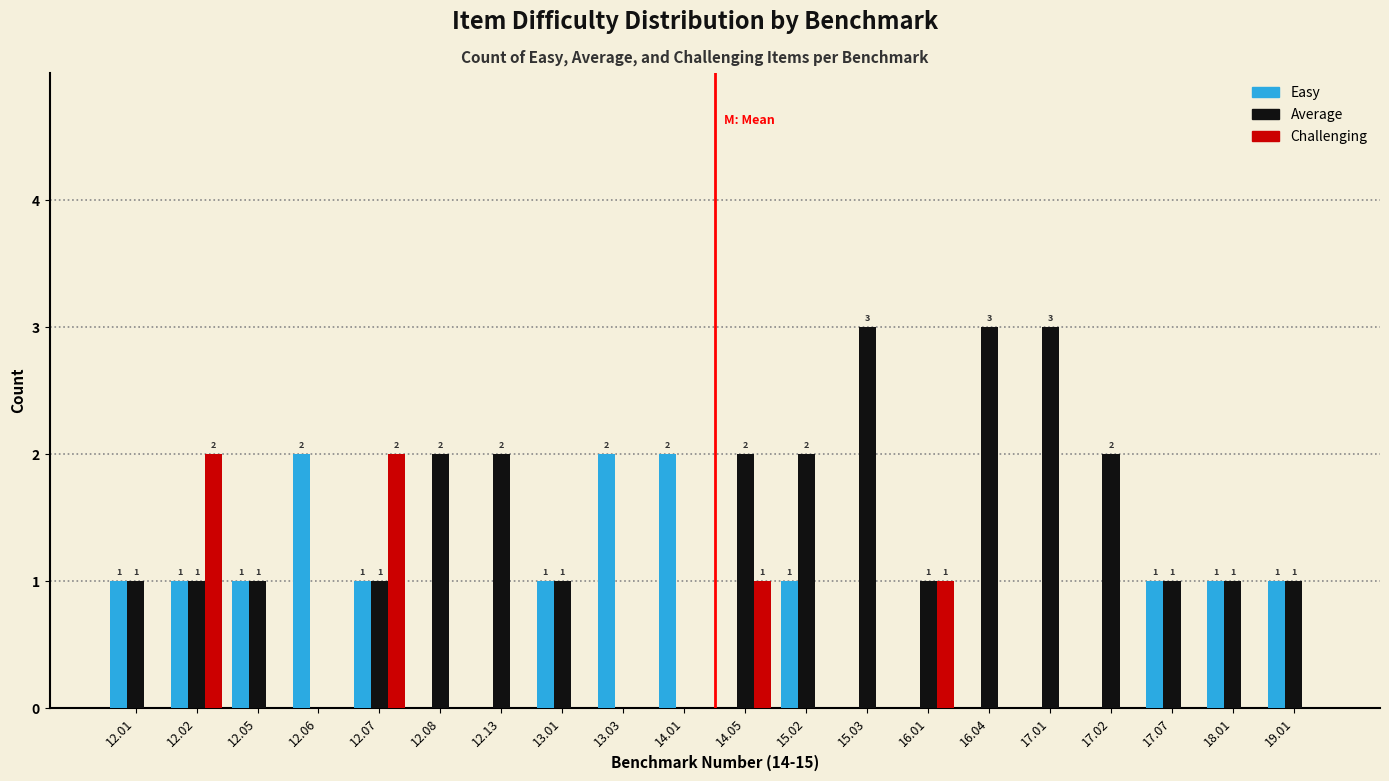

Reading right to left, transcribe all the data shown in this chart.

Easy: 19.01=1	18.01=1	17.07=1	17.02=0	17.01=0	16.04=0	16.01=0	15.03=0	15.02=1	14.05=0	14.01=2	13.03=2	13.01=1	12.13=0	12.08=0	12.07=1	12.06=2	12.05=1	12.02=1	12.01=1
Average: 19.01=1	18.01=1	17.07=1	17.02=2	17.01=3	16.04=3	16.01=1	15.03=3	15.02=2	14.05=2	14.01=0	13.03=0	13.01=1	12.13=2	12.08=2	12.07=1	12.06=0	12.05=1	12.02=1	12.01=1
Challenging: 19.01=0	18.01=0	17.07=0	17.02=0	17.01=0	16.04=0	16.01=1	15.03=0	15.02=0	14.05=1	14.01=0	13.03=0	13.01=0	12.13=0	12.08=0	12.07=2	12.06=0	12.05=0	12.02=2	12.01=0